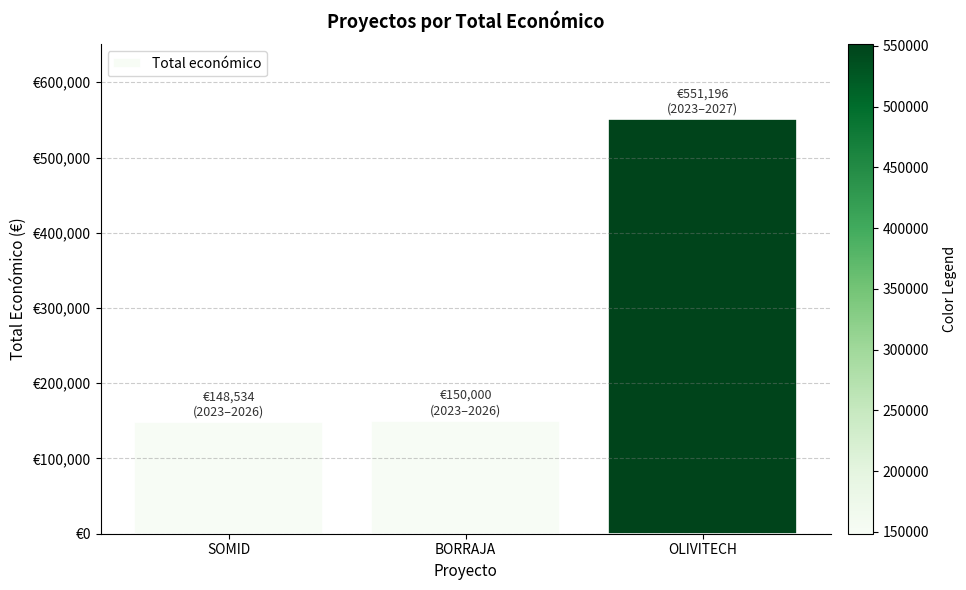

What is the value of the 1st bar from the left?

148534